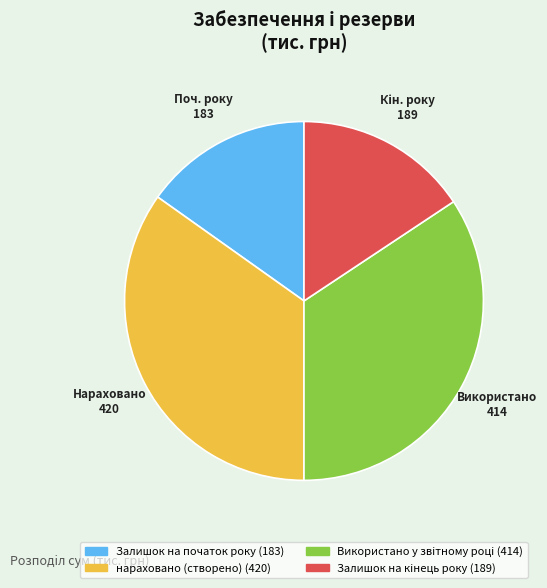

Is there any slice that represents more than half of the pie?

No